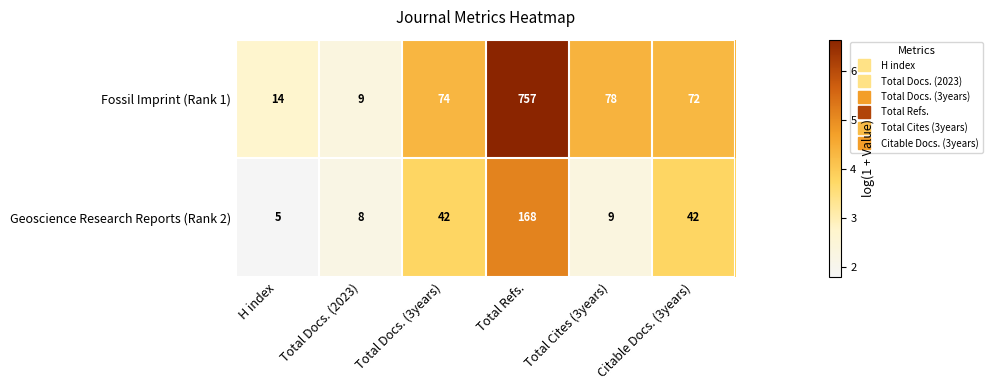

What is the difference between the maximum and minimum values in the Fossil Imprint (Rank 1) series?

748